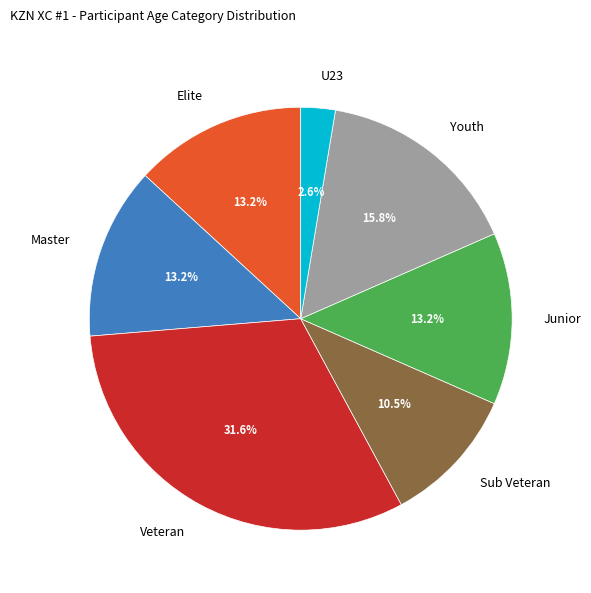

How many segments does this pie chart have?

7